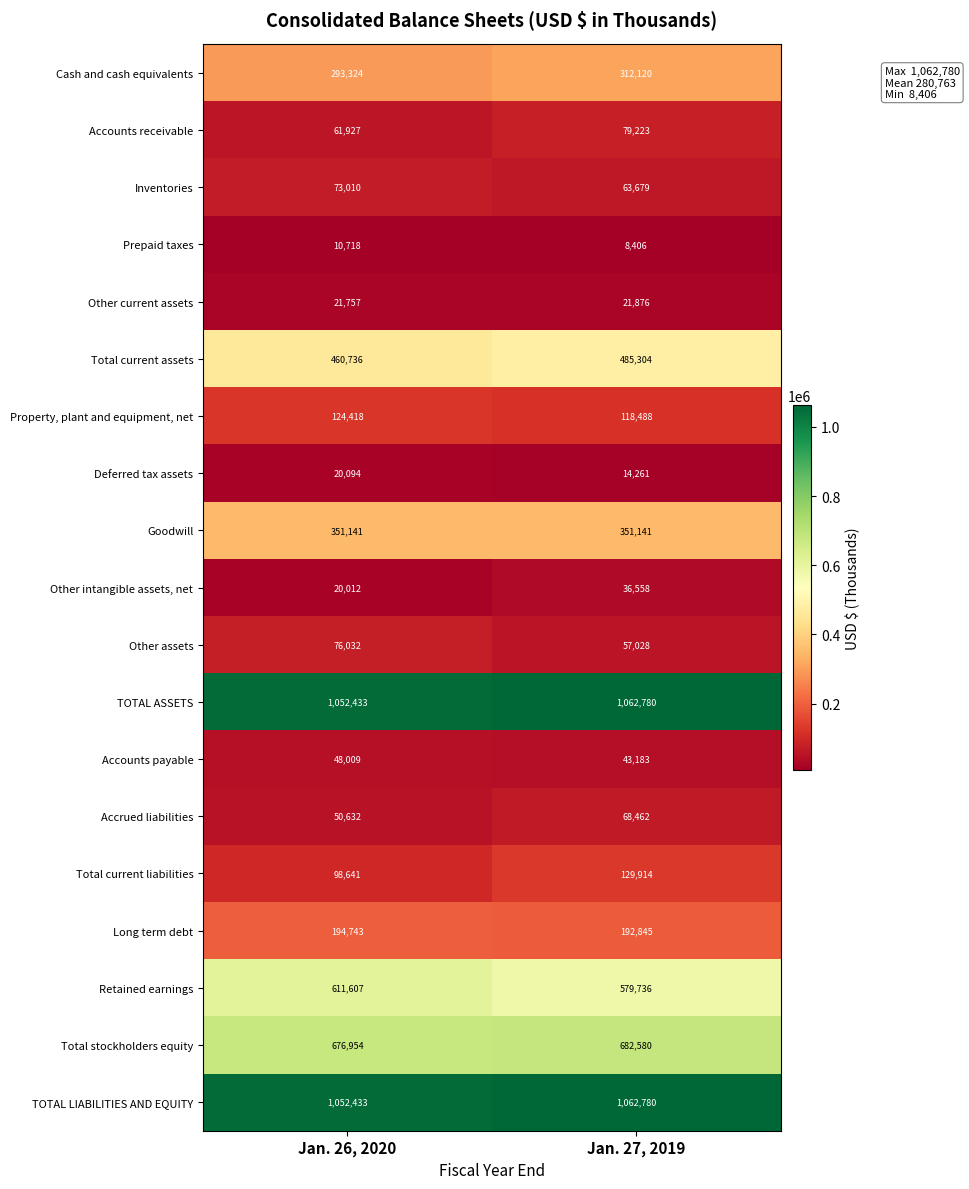

What is the sum of the Cash and cash equivalents values at Jan. 27, 2019 and Jan. 26, 2020?

605444